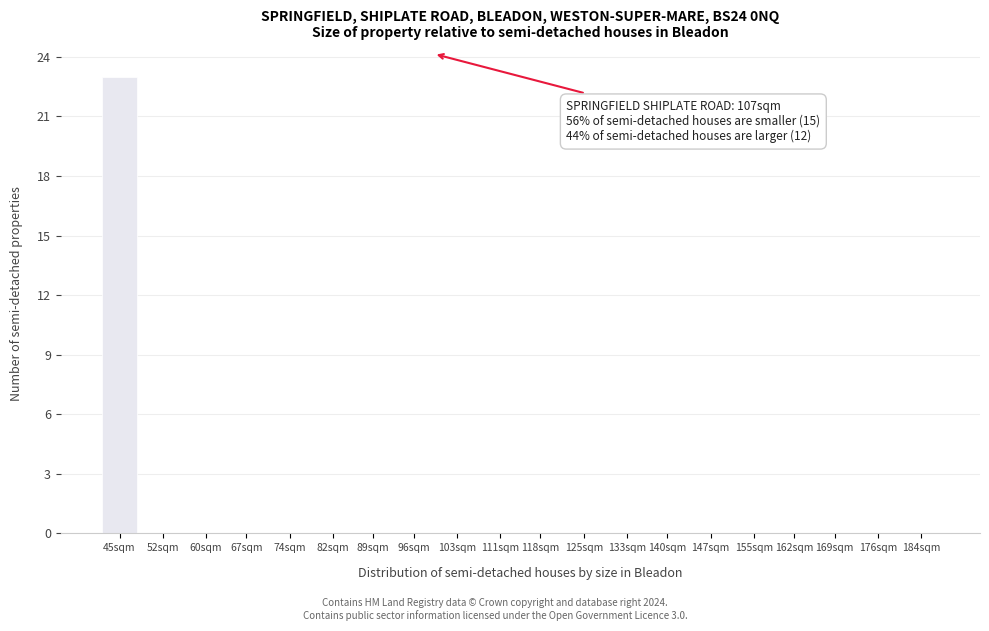

Reading left to right, extract all data points from this chart.

45sqm=23	52sqm=0	60sqm=0	67sqm=0	74sqm=0	82sqm=0	89sqm=0	96sqm=0	103sqm=0	111sqm=0	118sqm=0	125sqm=0	133sqm=0	140sqm=0	147sqm=0	155sqm=0	162sqm=0	169sqm=0	176sqm=0	184sqm=0